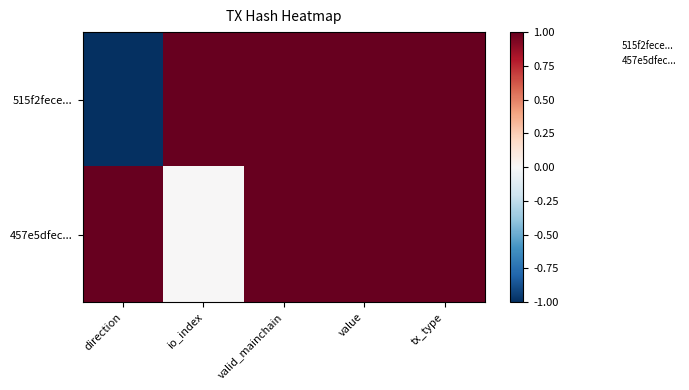

Reading right to left, list all the values displayed in this chart.

515f2fece...: tx_type=1	value=1	valid_mainchain=1	io_index=1	direction=-1
457e5dfec...: tx_type=1	value=1	valid_mainchain=1	io_index=0	direction=1